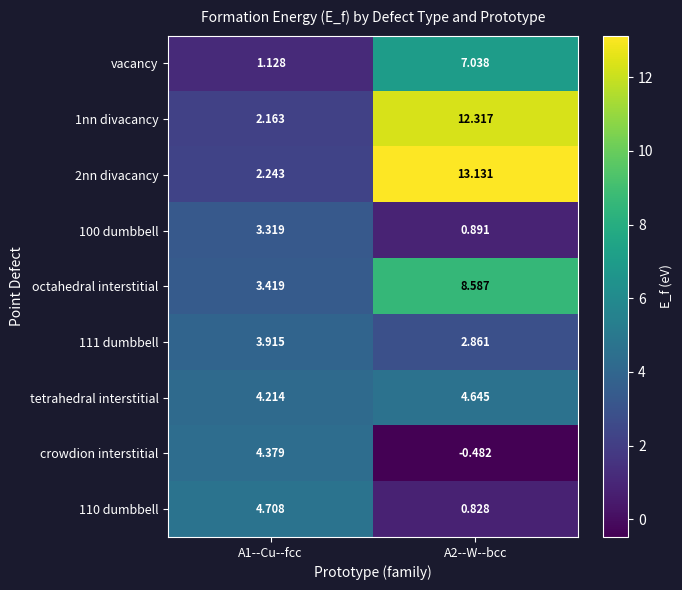

Which series has the widest spread of values?

2nn divacancy